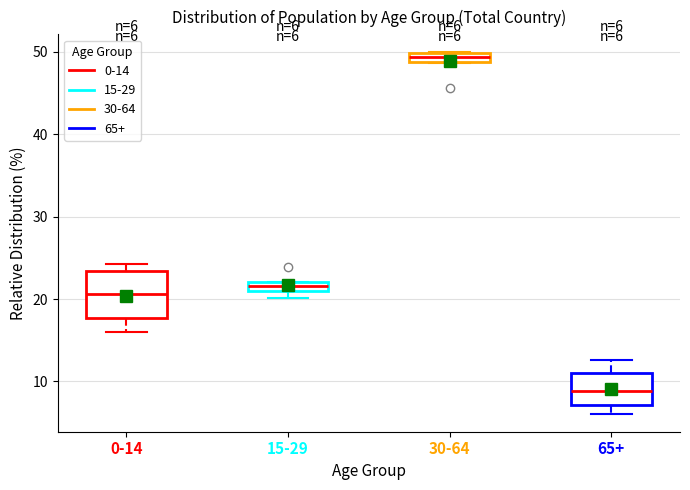

Which box is the tallest, from its lower edge to its upper edge?

0-14